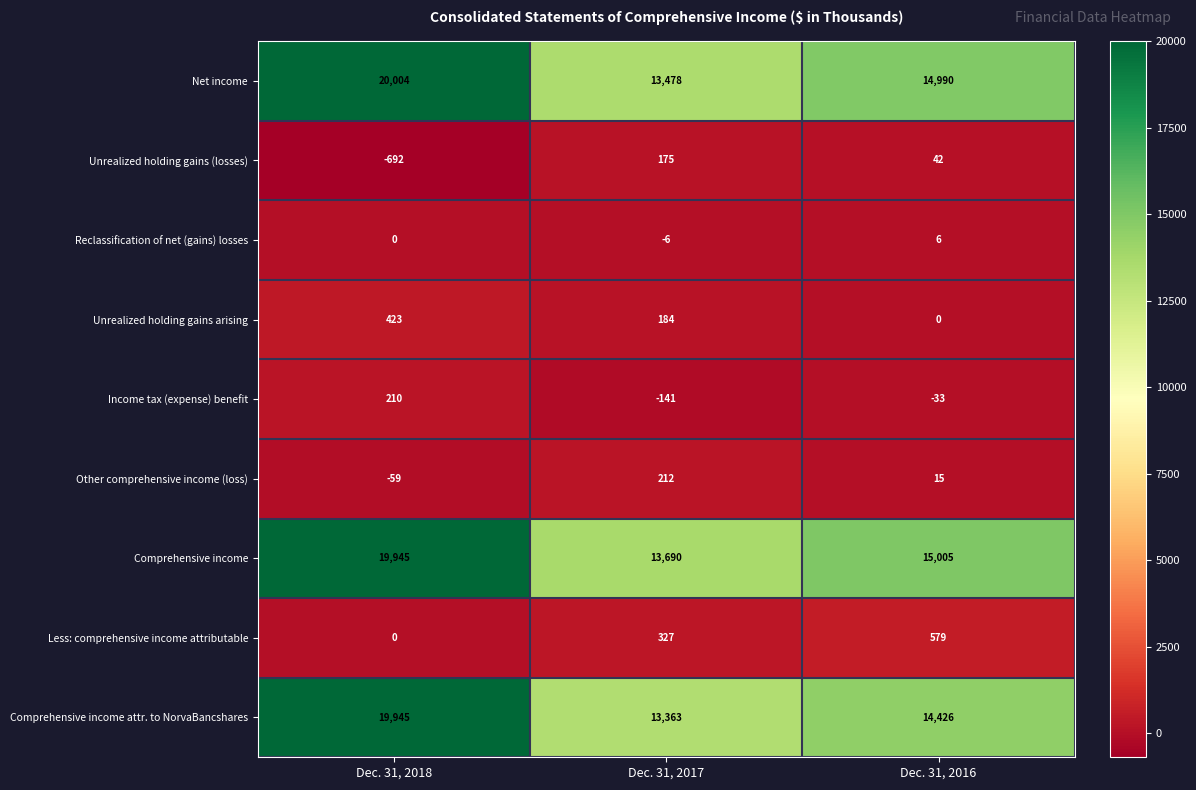

The value of Less: comprehensive income attributable at Dec. 31, 2016 is 579. True or false?

True